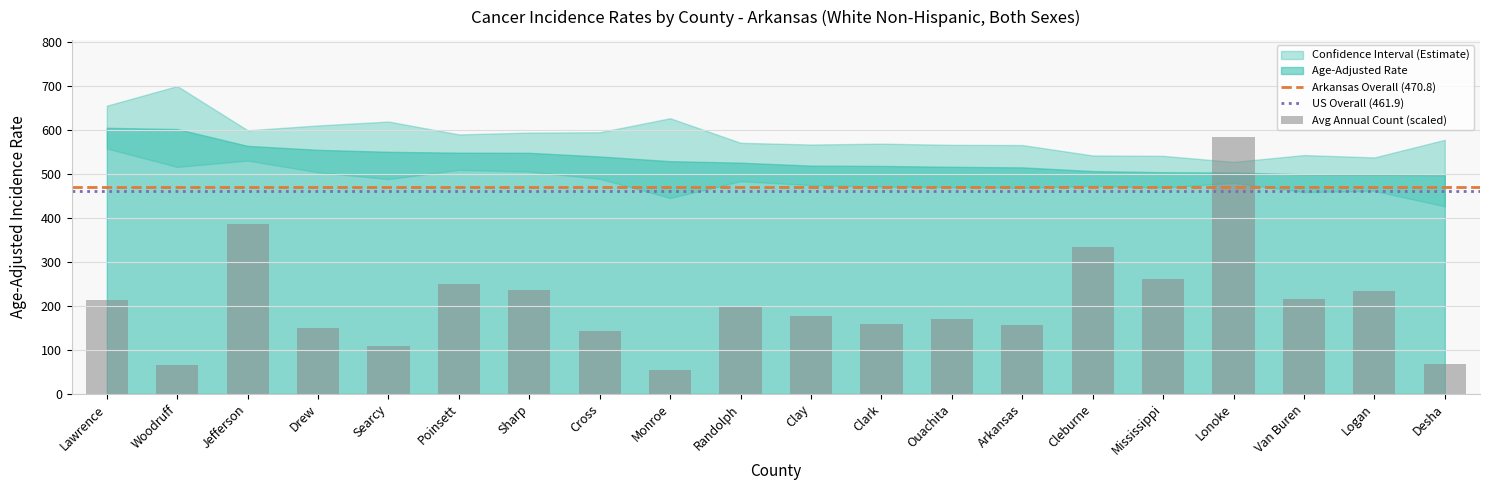

What is the ratio of the value at Jefferson to the value at Randolph?

1.9